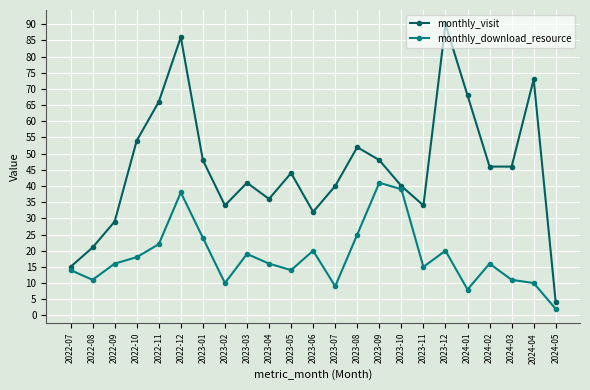

Read the monthly_download_resource value at 2024-04, to the nearest 10.

10